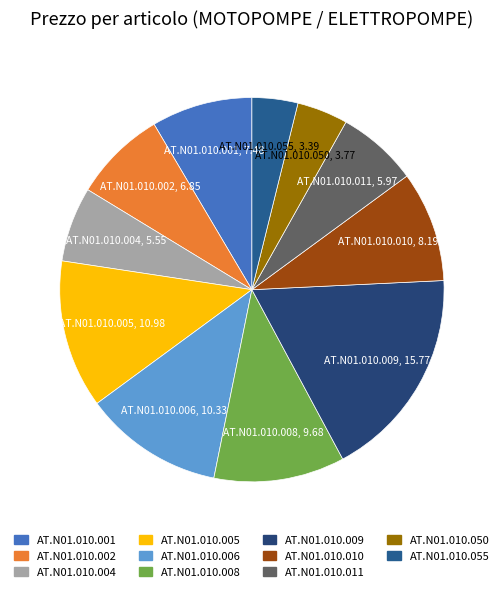

Is the sum of AT.N01.010.002 and AT.N01.010.050 greater than half?

No